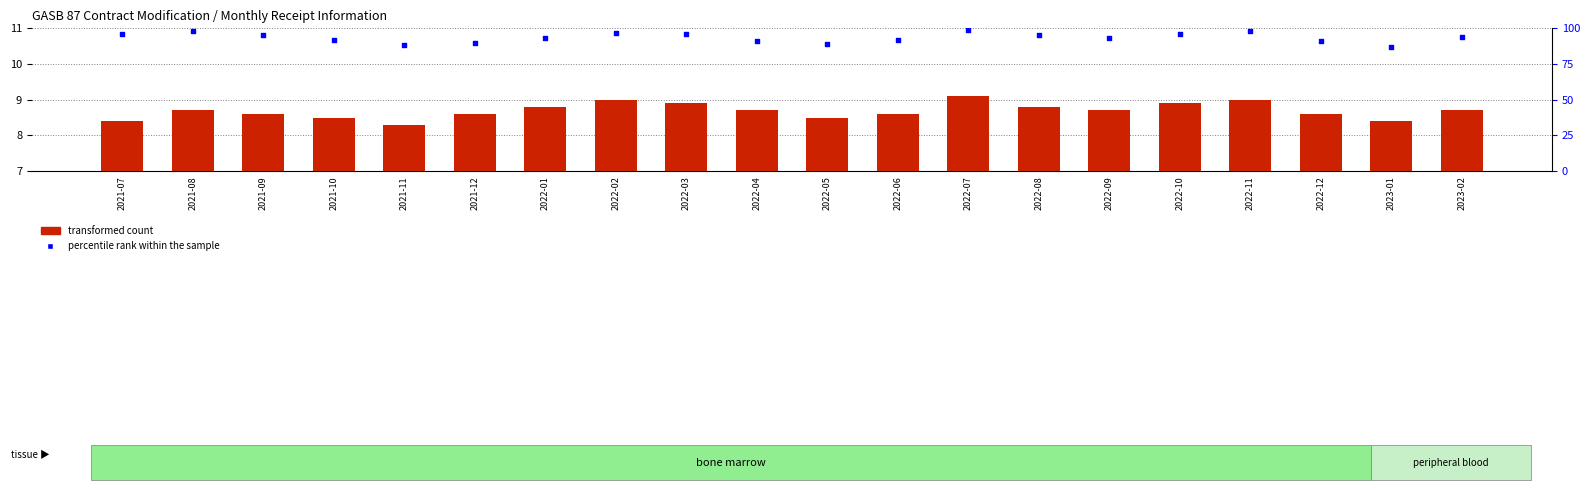

What is the total value across all series at 2022-06?

100.6